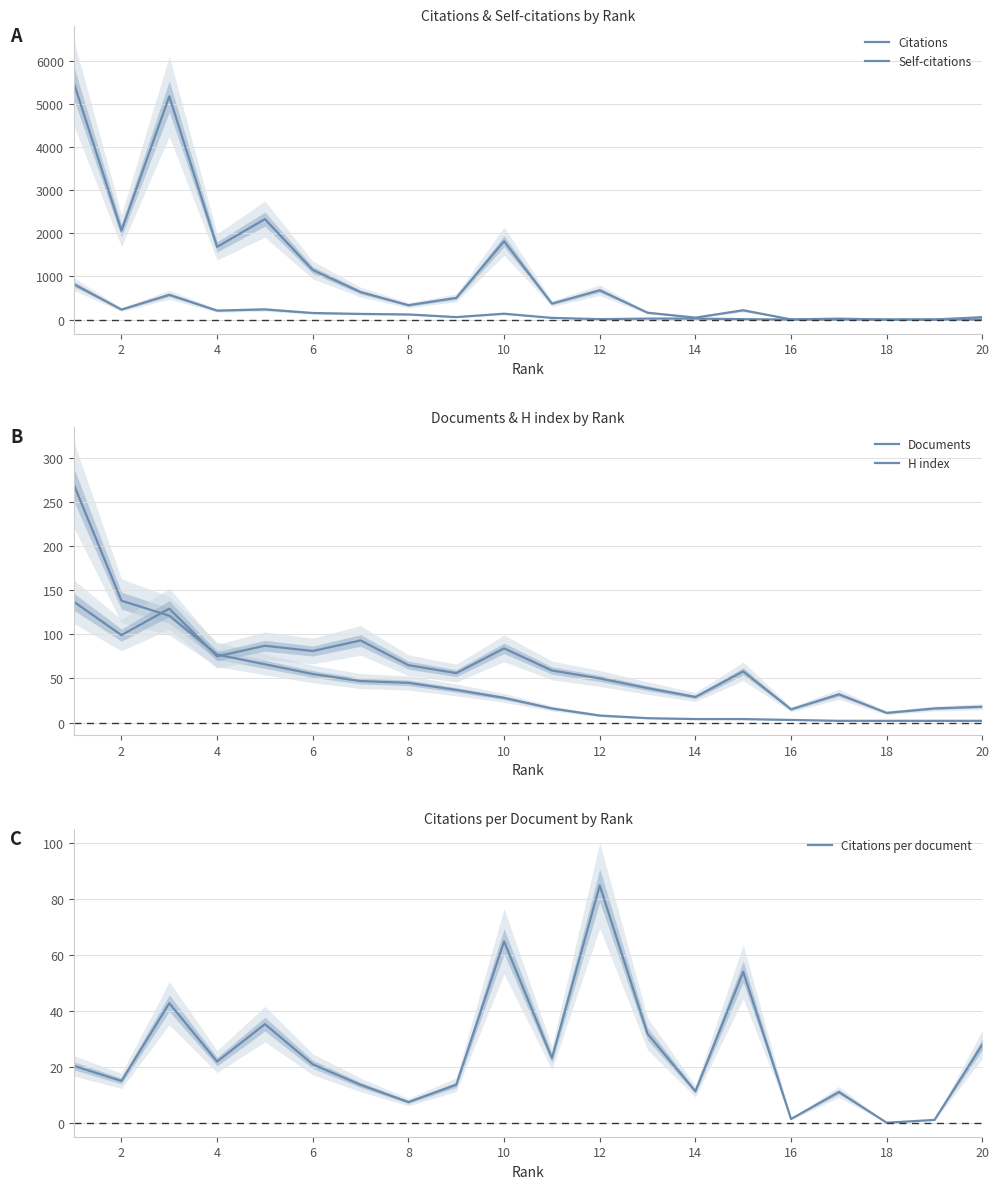

What are all the series names shown in the legend?

Citations, Self-citations, Documents, H index, Citations per document